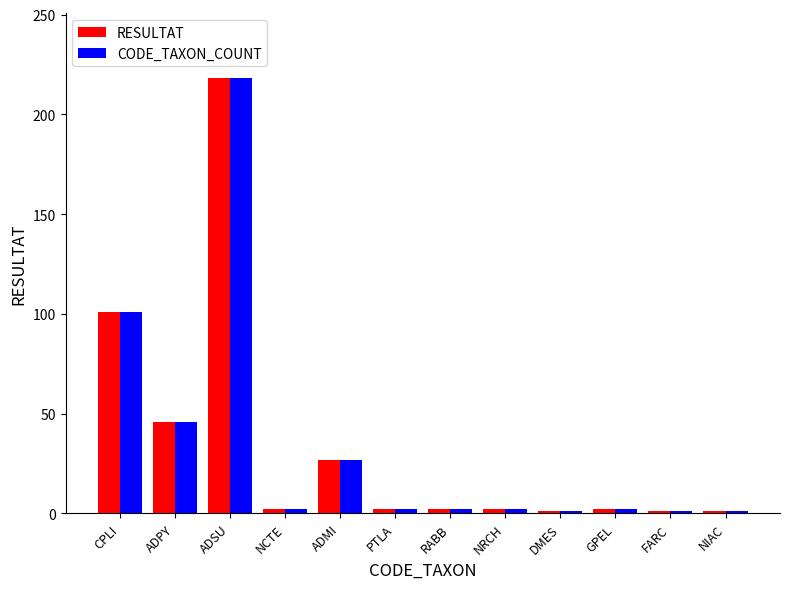

What is the label of the 3rd bar from the left?

ADSU